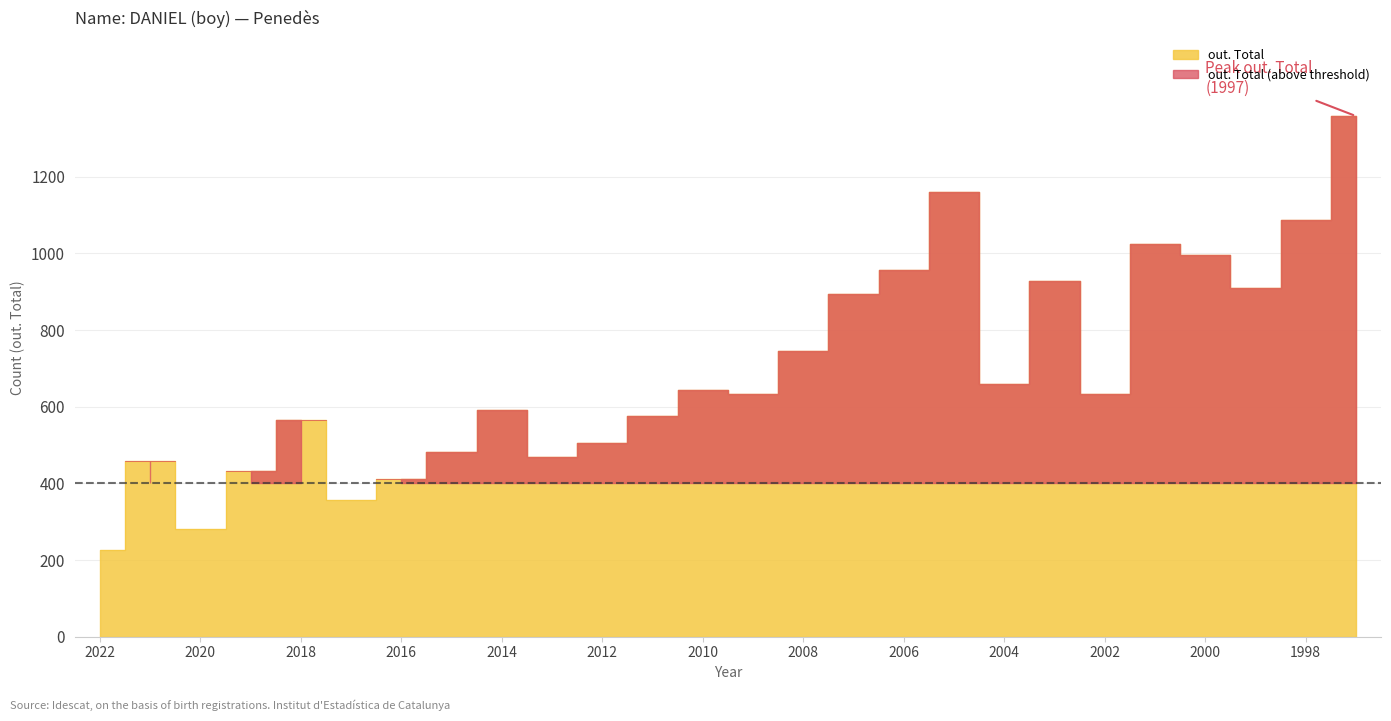

At which label does out. Total reach its minimum?

2022